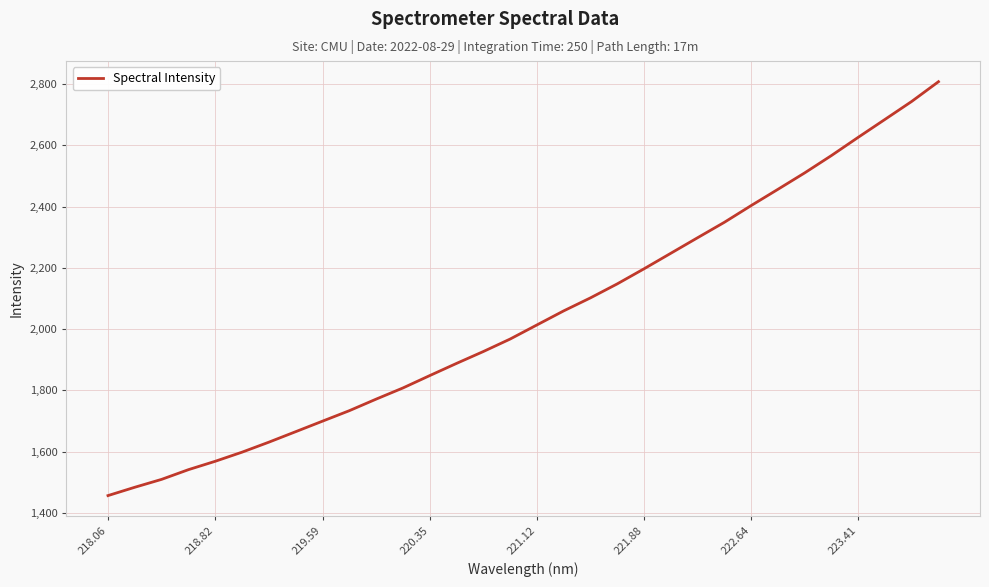

What is the greatest value displayed?

2808.3